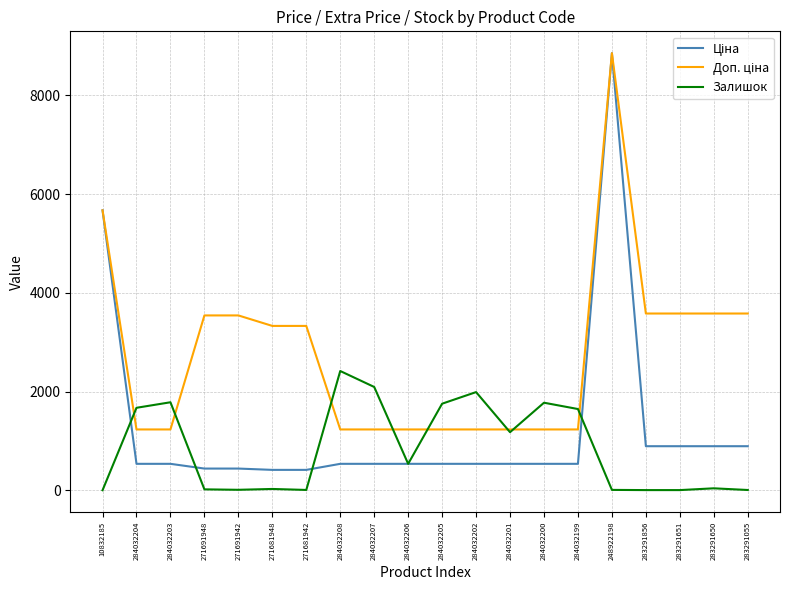

The value of Залишок at 284032203 is 1786.0. True or false?

True